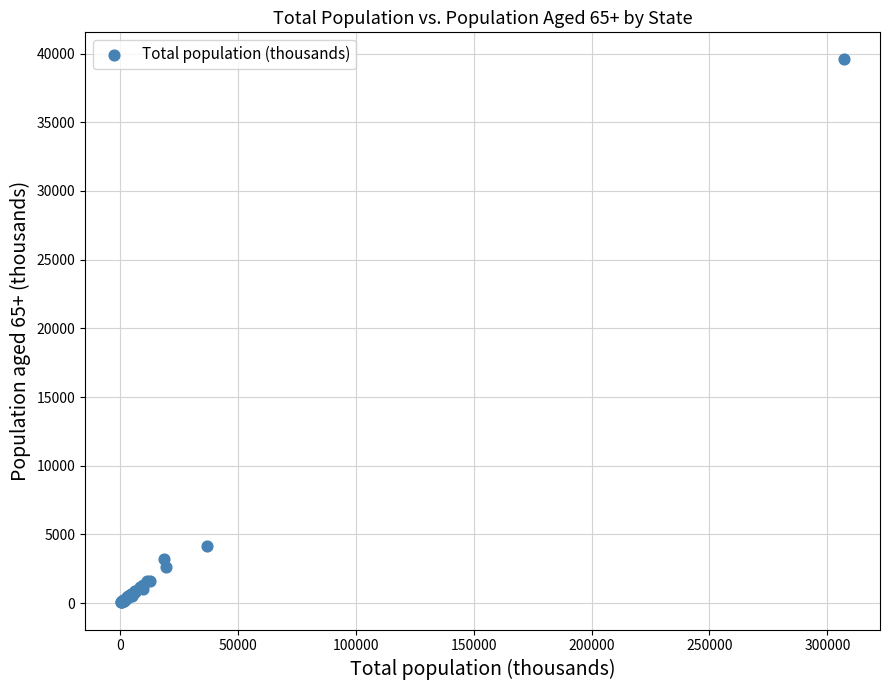

What Y value in the scatter plot is closest to 19812?

4148